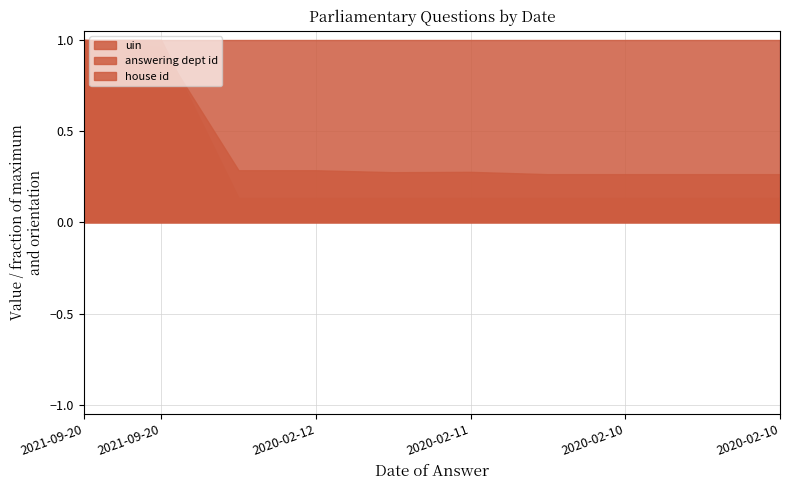

What is the difference between the maximum and second lowest values in the answering dept id series?

0.9